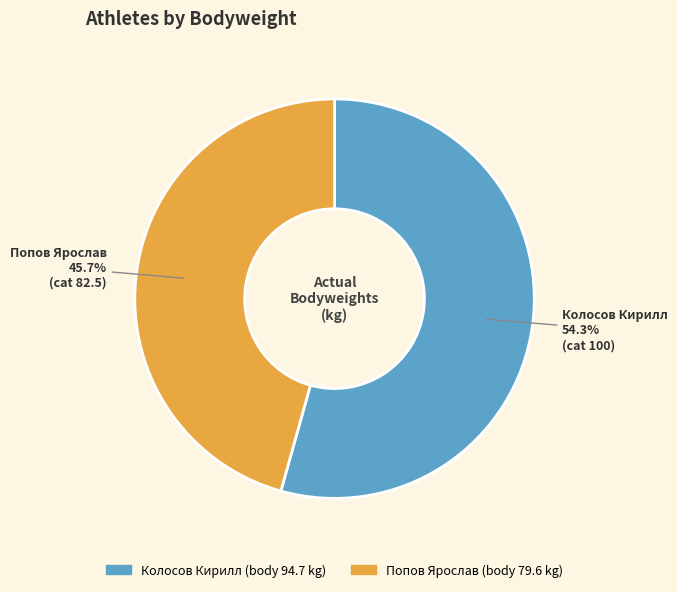

Rank the categories by value from highest to lowest.

Колосов Кирилл, Попов Ярослав